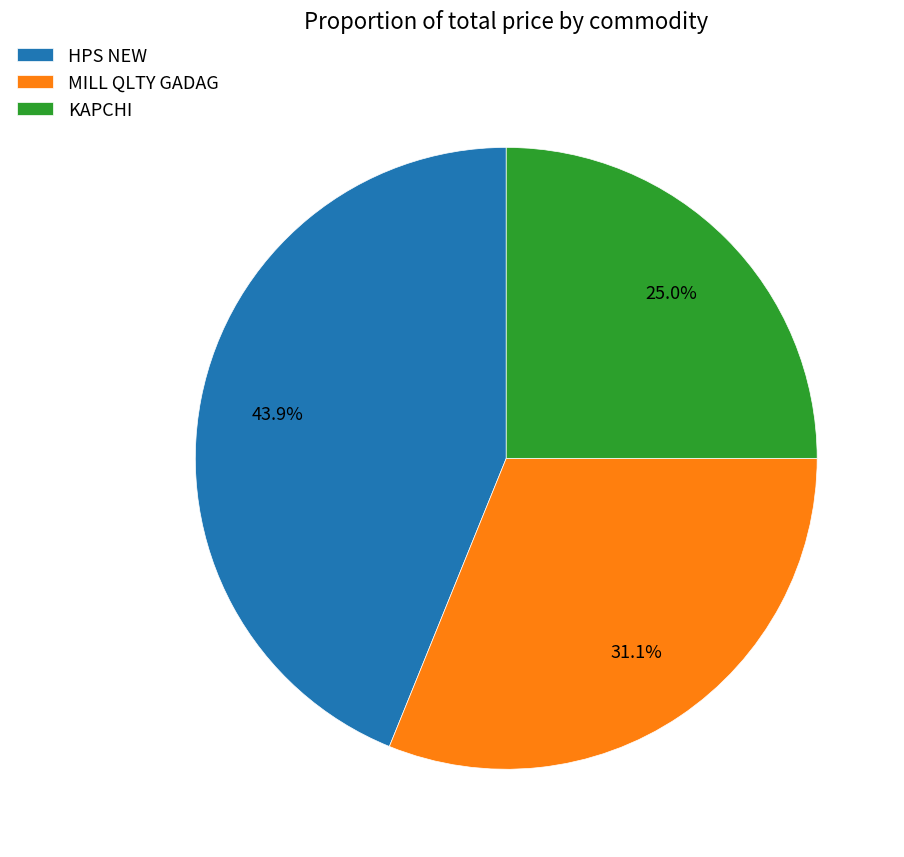

Do MILL QLTY GADAG and HPS NEW together represent more than half of the pie?

Yes